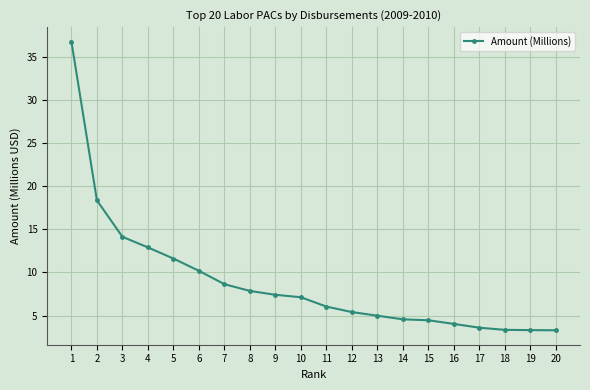

What is the approximate value at 17?

3.6